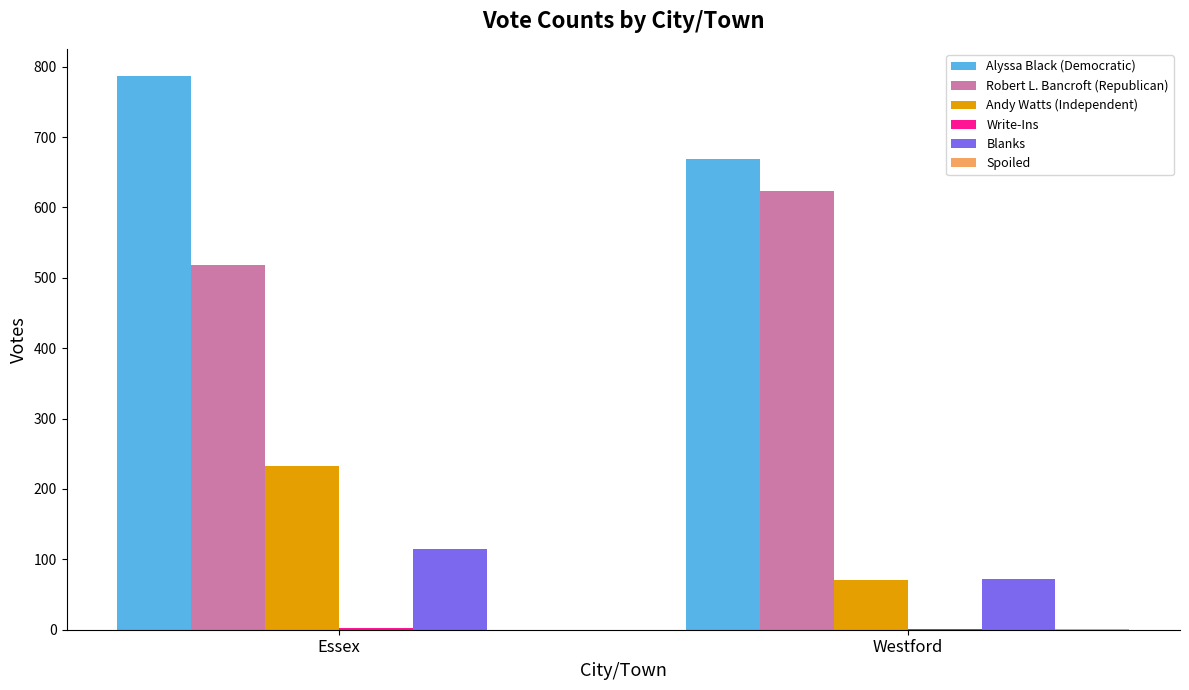

The Andy Watts (Independent) series shows 232 at Essex. True or false?

True